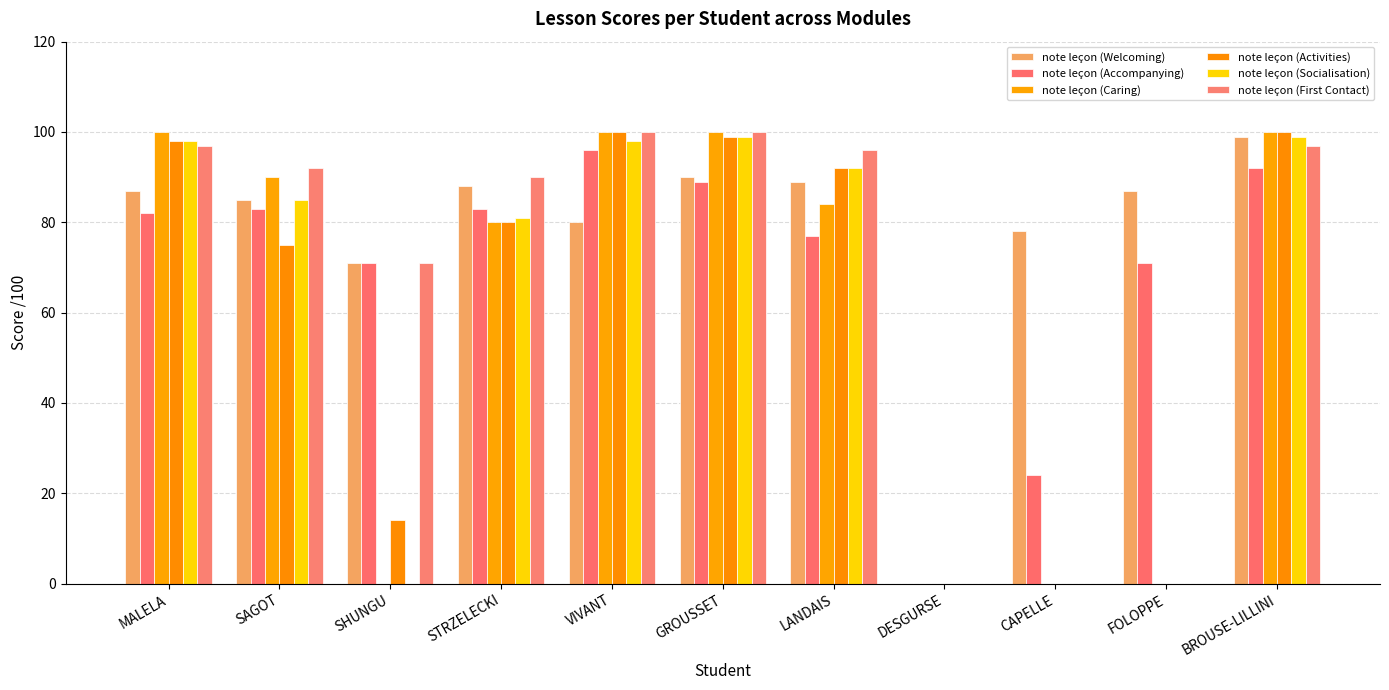

Count the number of data series in this chart.

6